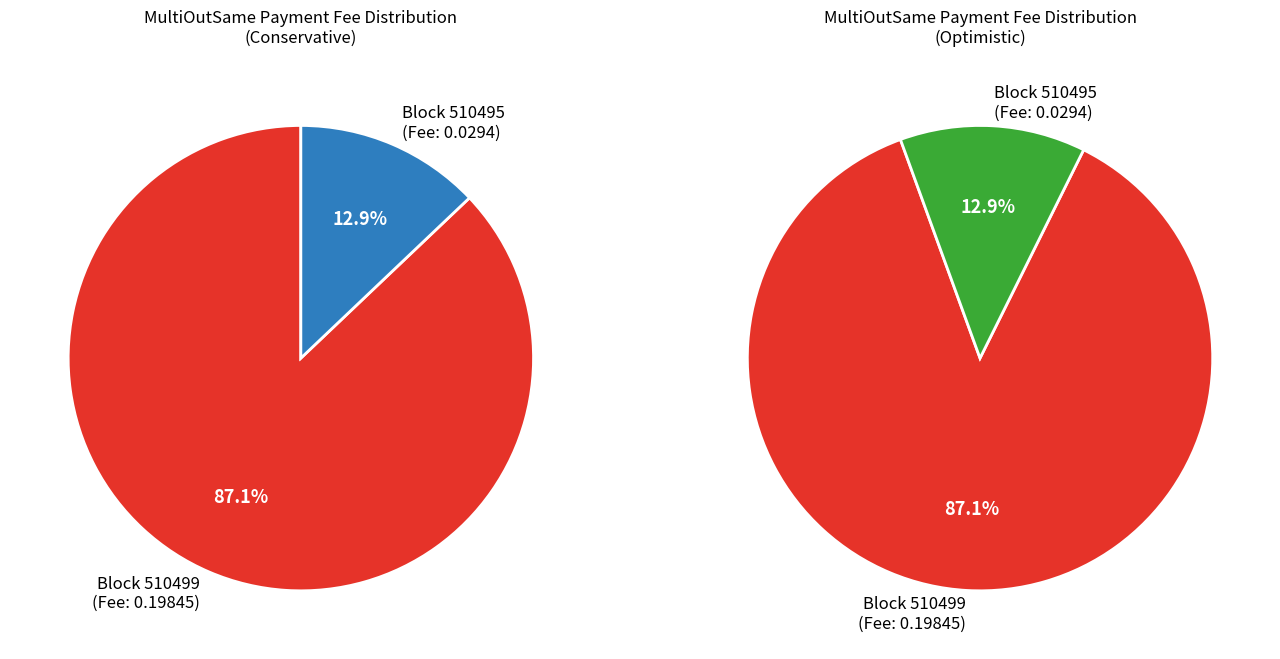

To the nearest percent, what is the combined percentage of 510499 and 510495?

100%